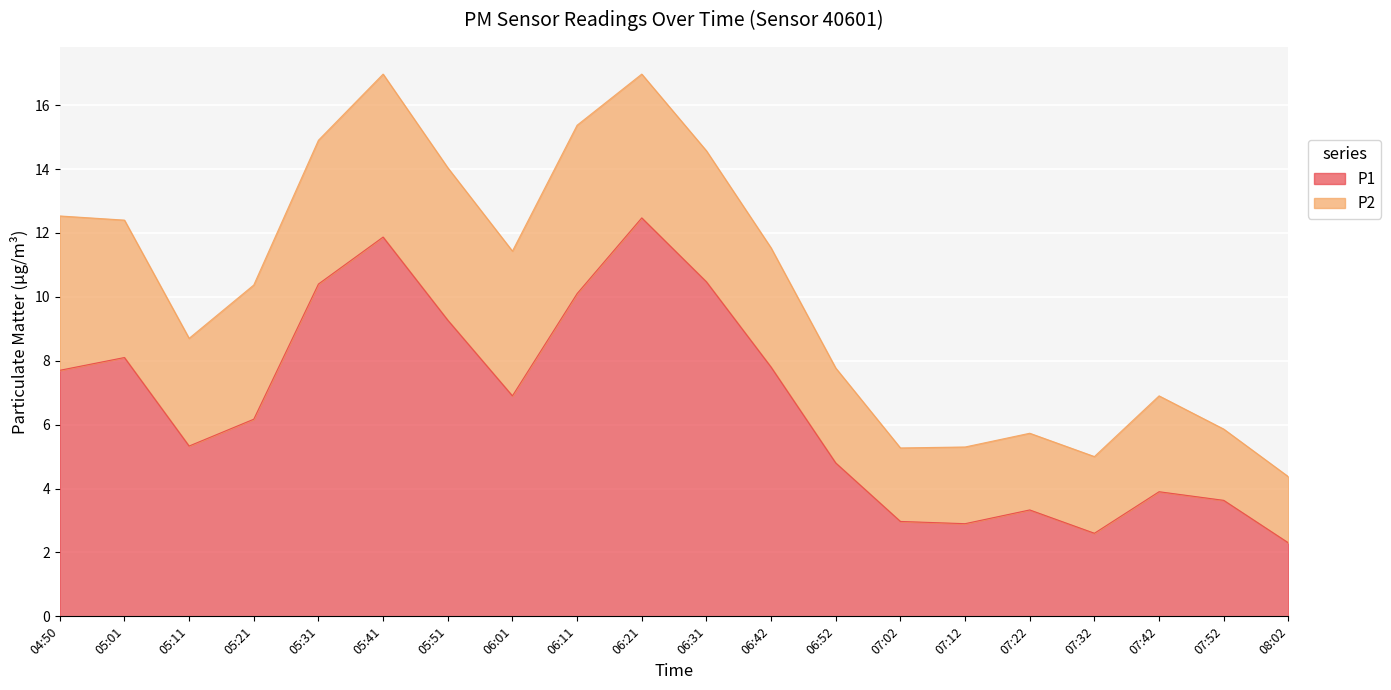

What is the maximum value shown in the chart?

12.5